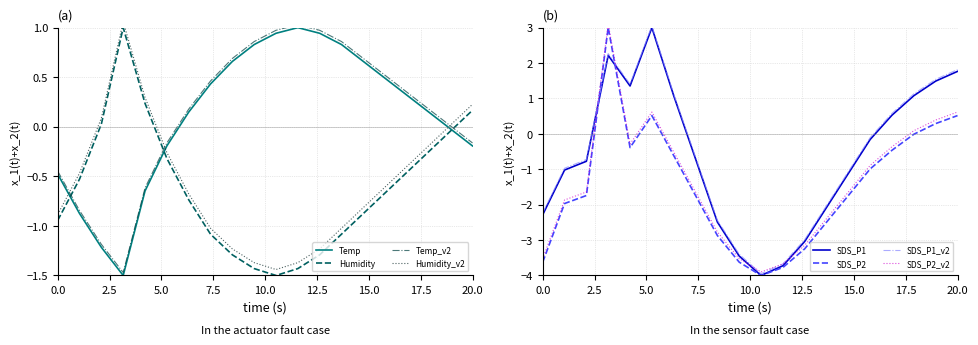

True or false: SDS_P2 has more than 2 points higher than both neighbors.

False